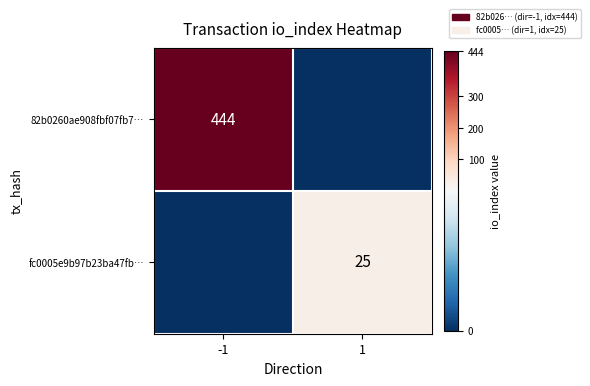

At how many categories does at least one series exceed 214?

1